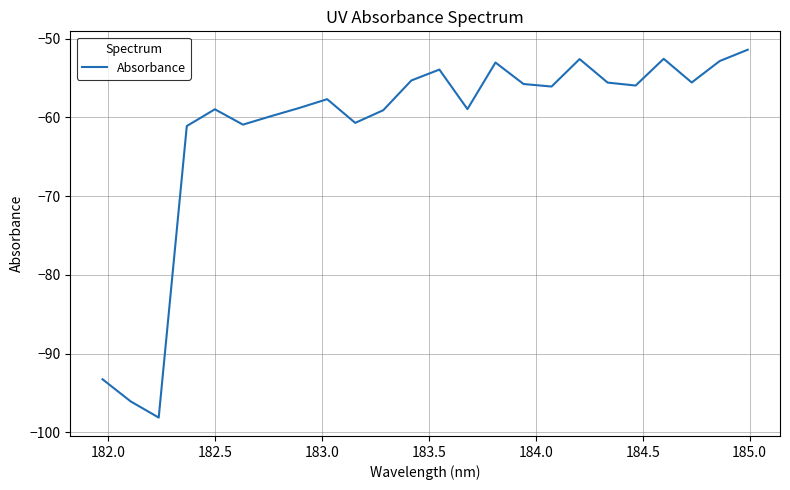

What is the greatest value displayed?

-51.4